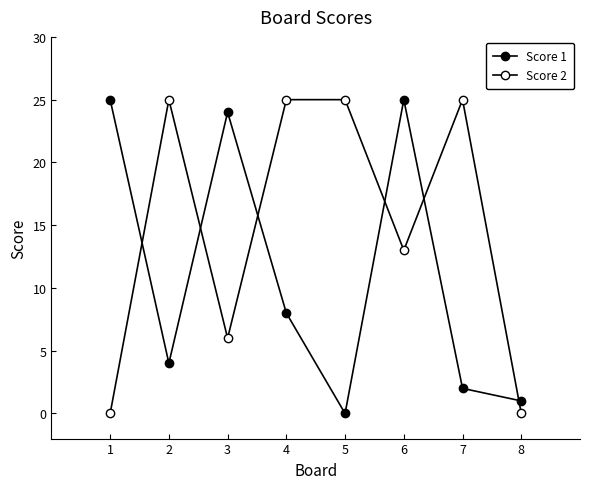

Does the chart have visible grid lines?

No